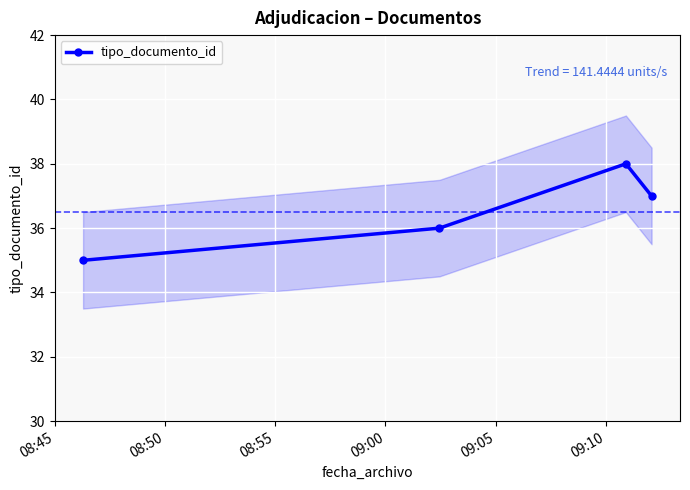

How many interior local peaks (higher than both neighbors) does the data have?

1